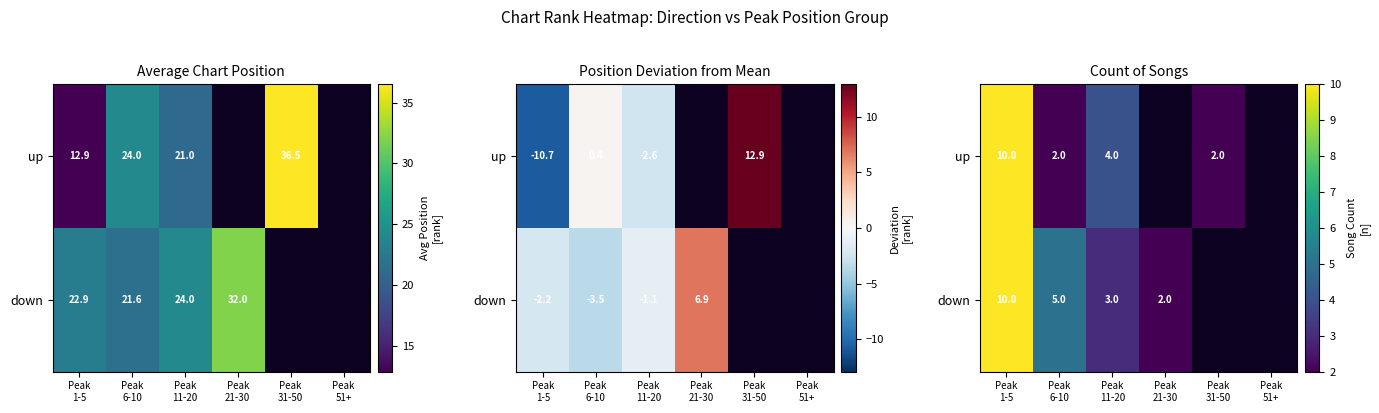

What is the total value across all series at Peak
11-20?

7.0